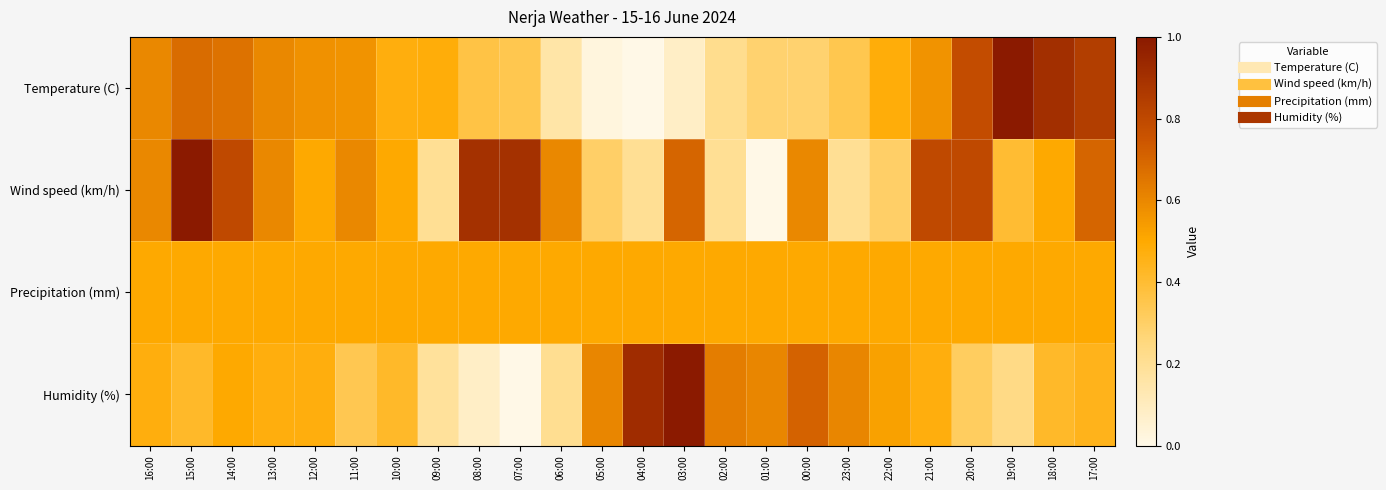

Count the number of data series in this chart.

4